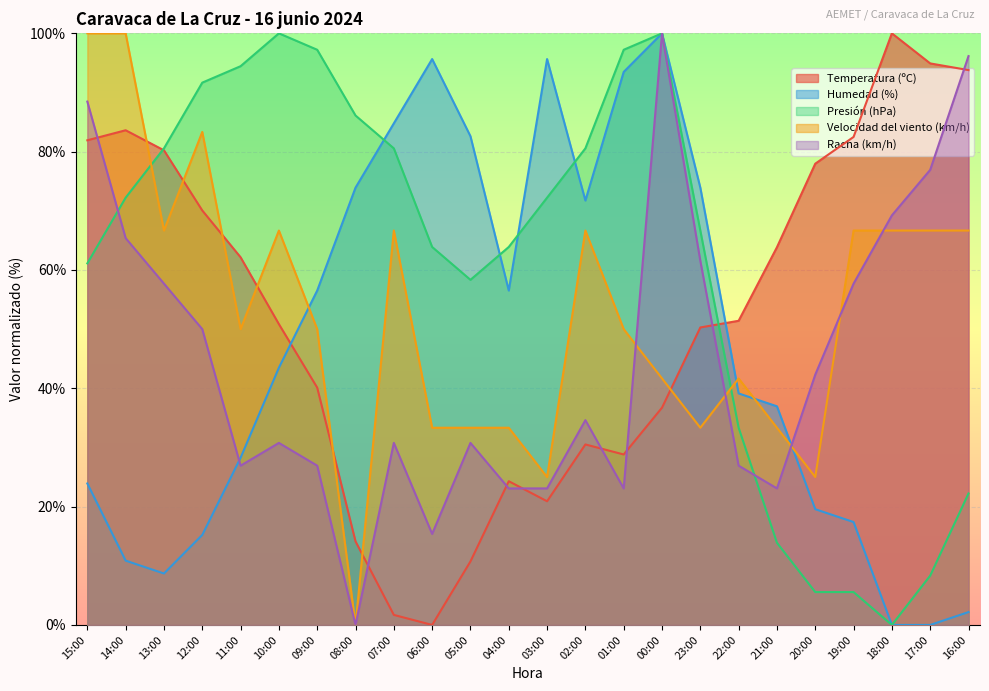

Is the value of Velocidad del viento (km/h) at 06:00 greater than the value of Temperatura (ºC) at 20:00?

No